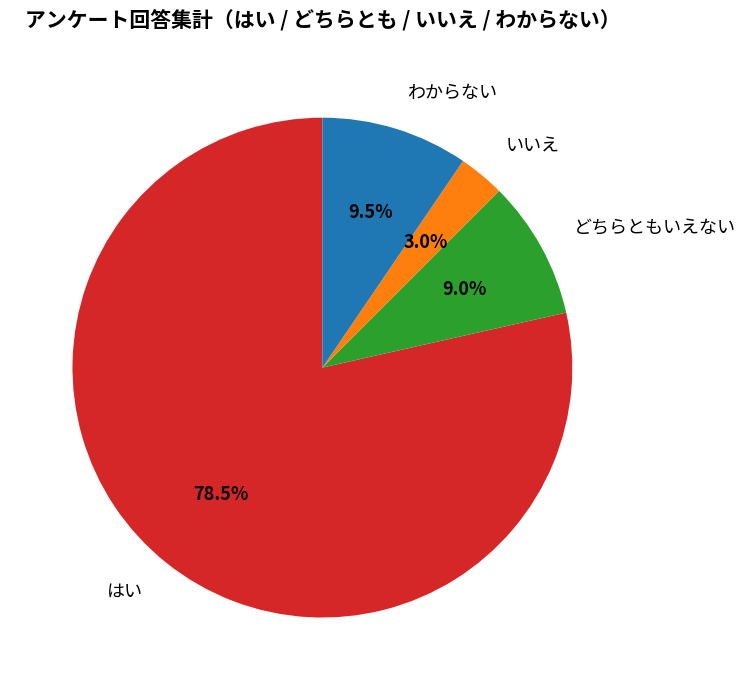

What is the smallest slice in the pie chart?

いいえ